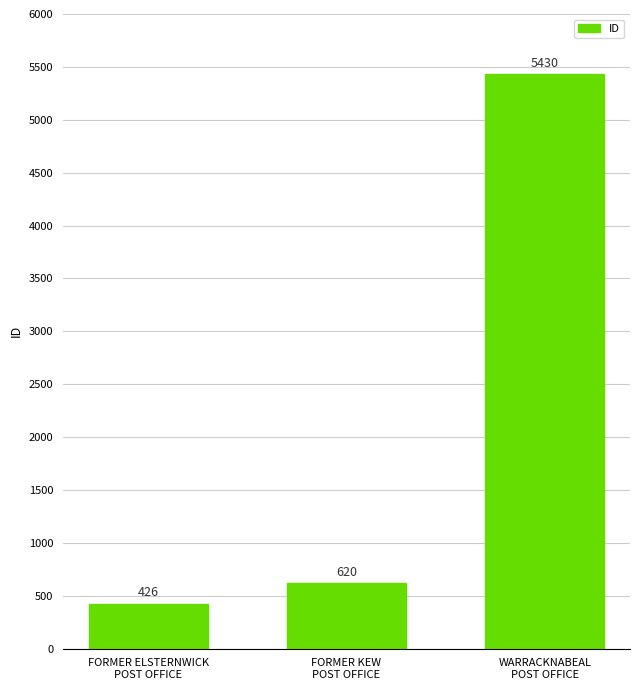

Does the chart contain any negative values?

No